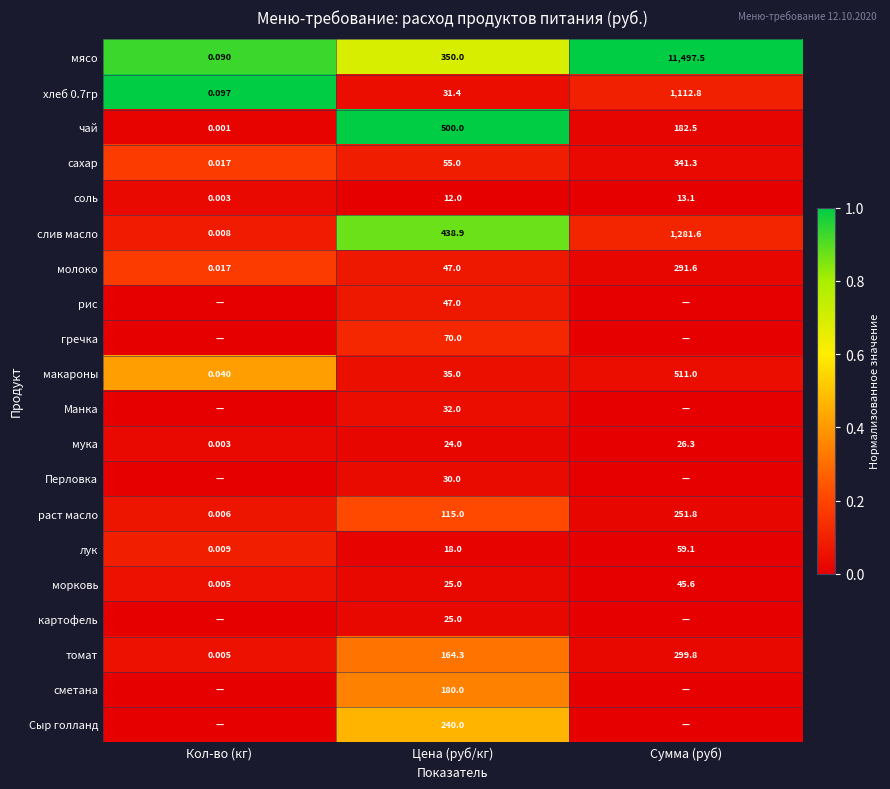

At which label does томат reach its minimum?

Кол-во (кг)